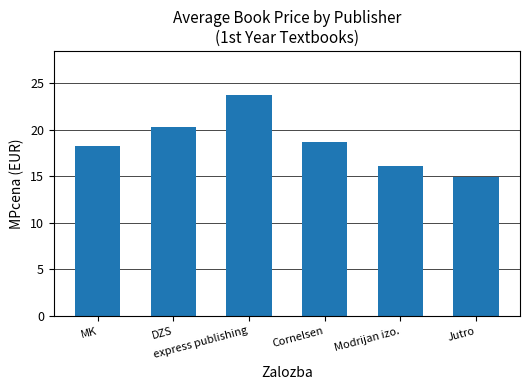

How many series are shown in this chart?

1